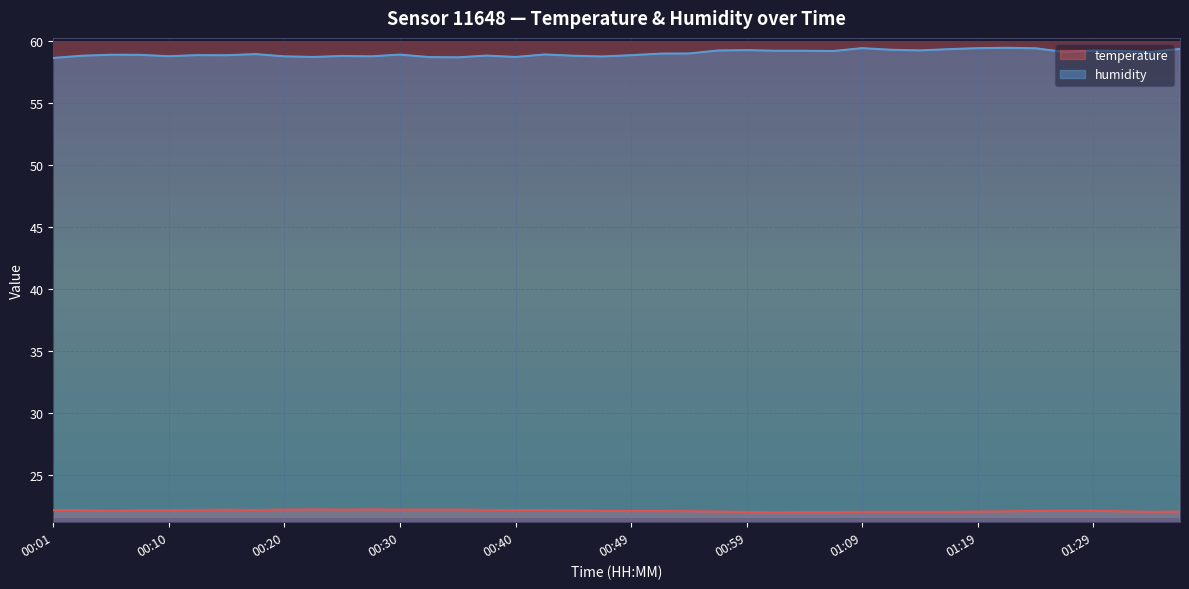

At which category does temperature reach its first local valley?

00:06